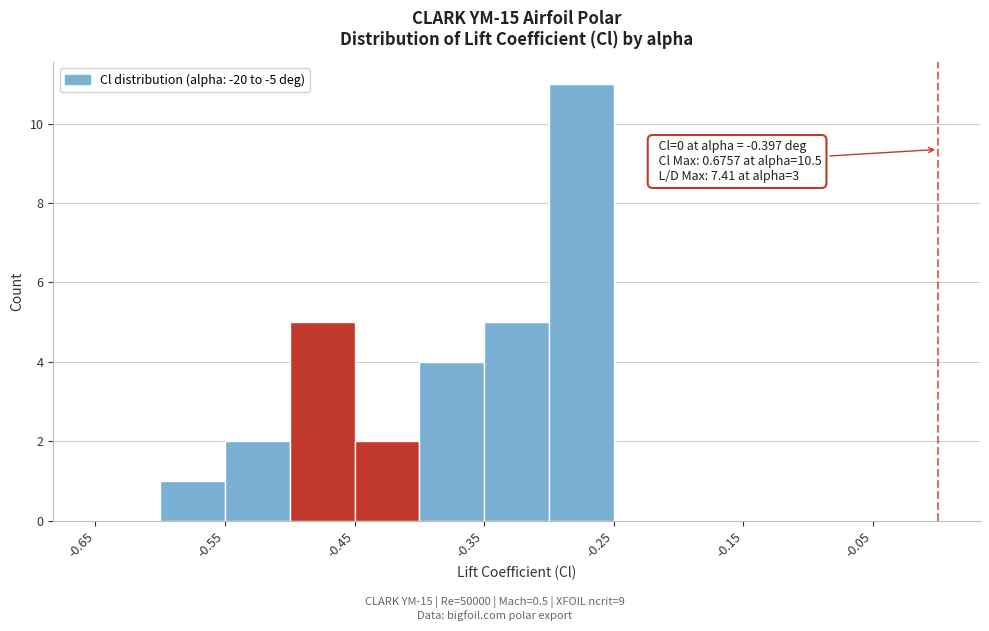

Over which range of the x-axis is the bar tallest?

-0.30 to -0.25